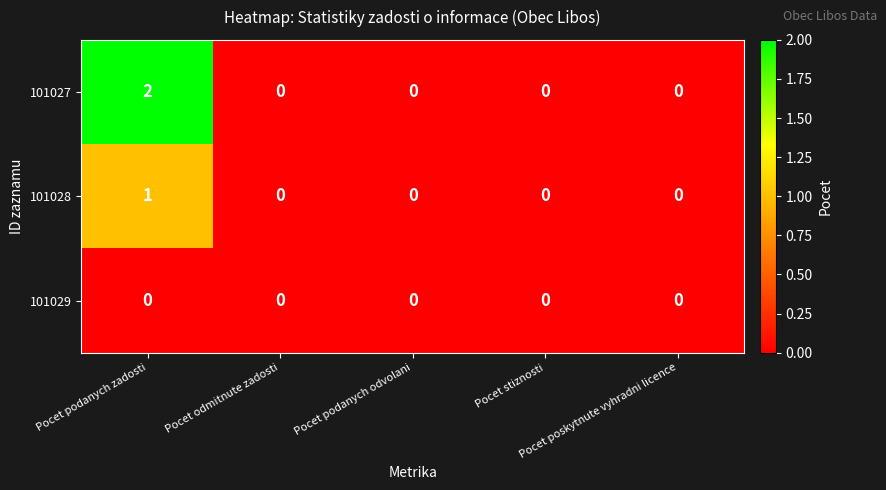

Rank the series by their average value, from lowest to highest.

101029, 101028, 101027